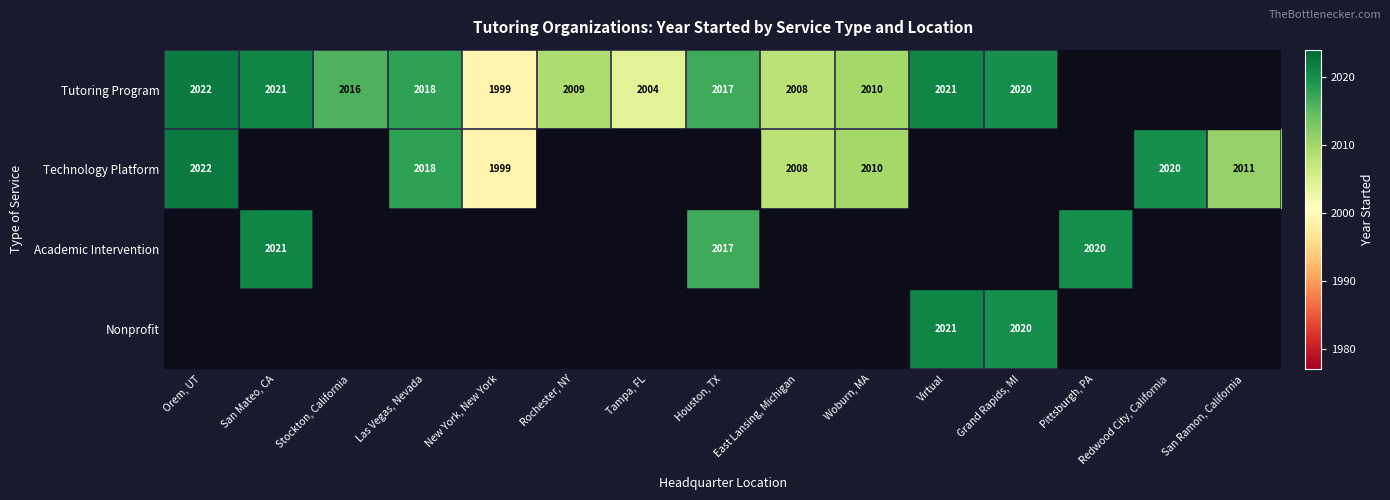

At how many categories does at least one series exceed 2015?

9